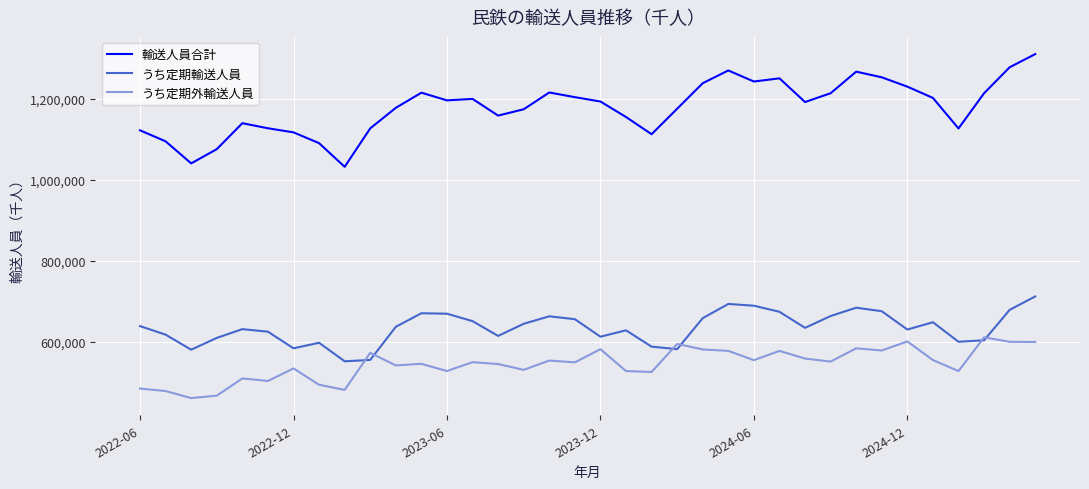

True or false: 輸送人員合計 and うち定期外輸送人員 cross at least once.

False